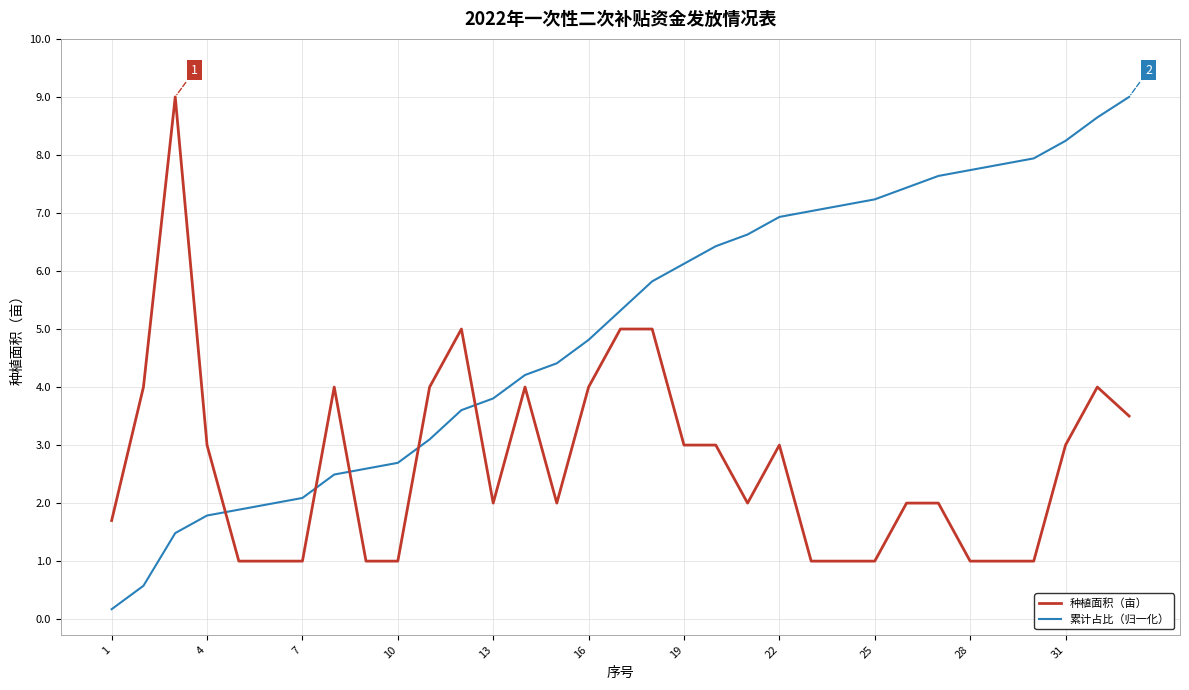

After their last crossing, which series has the higher values: 累计占比（归一化） or 种植面积（亩）?

累计占比（归一化）